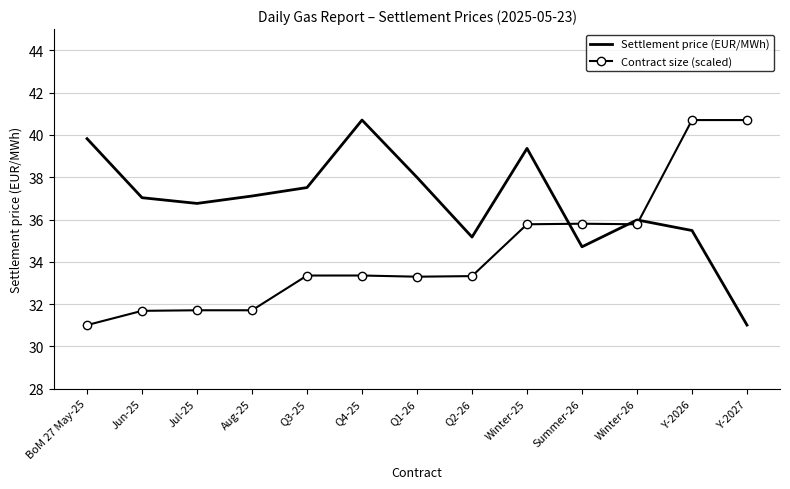

What is the lowest value of the Contract size (scaled) series?

31.0